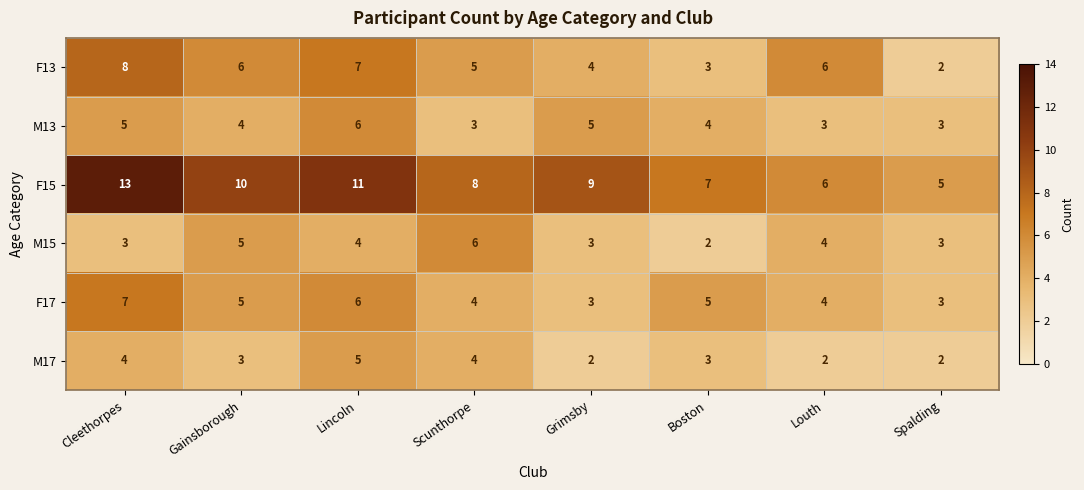

Where does the M13 series first go above 4?

Cleethorpes